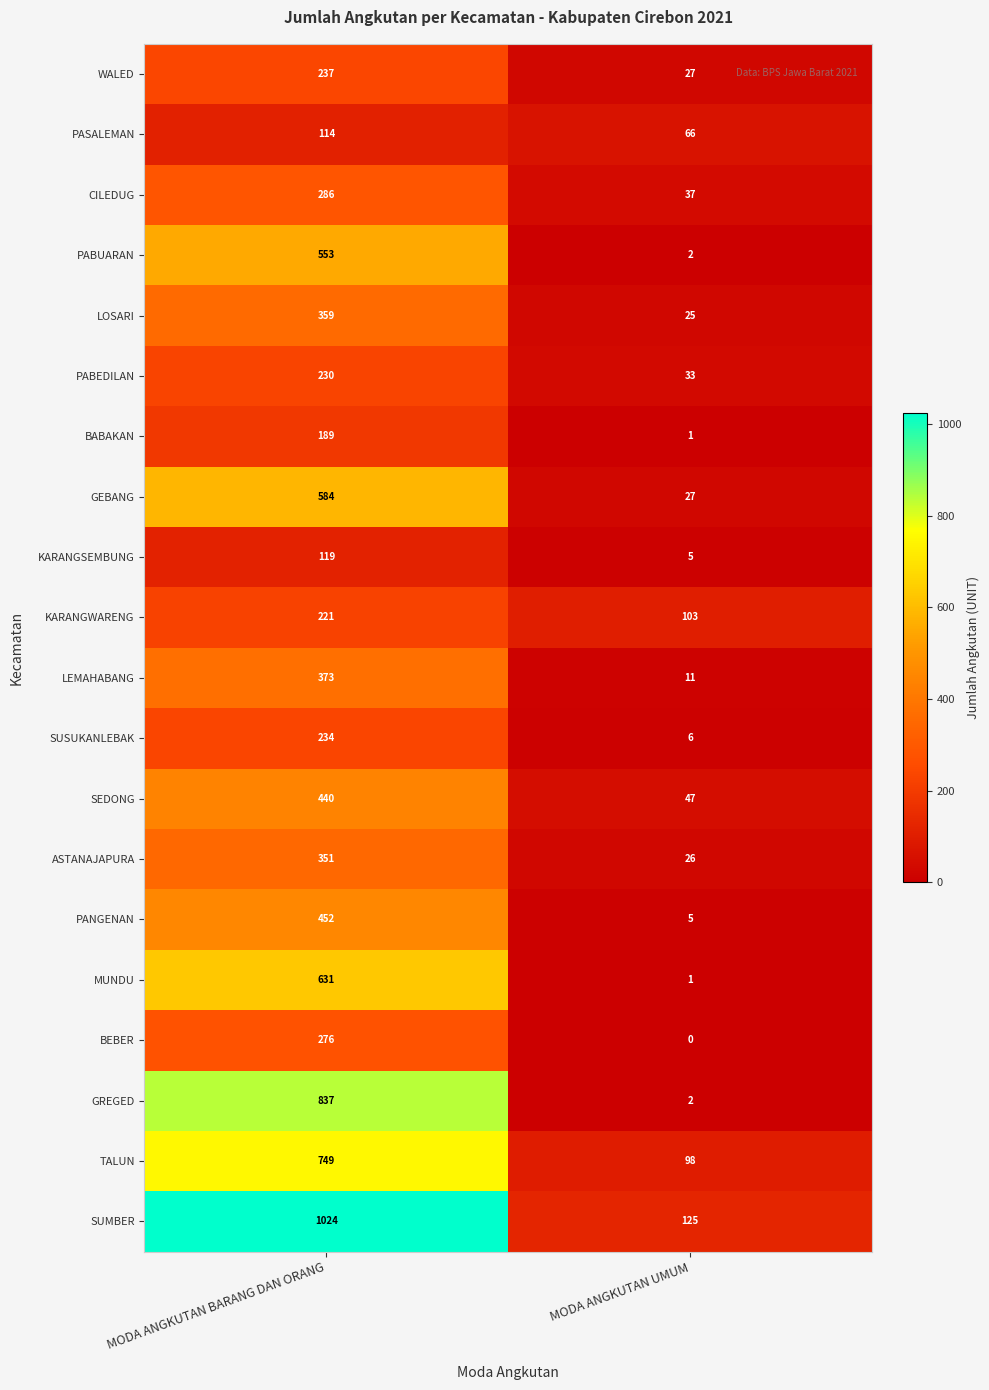

Which series has the largest range (max minus min)?

SUMBER